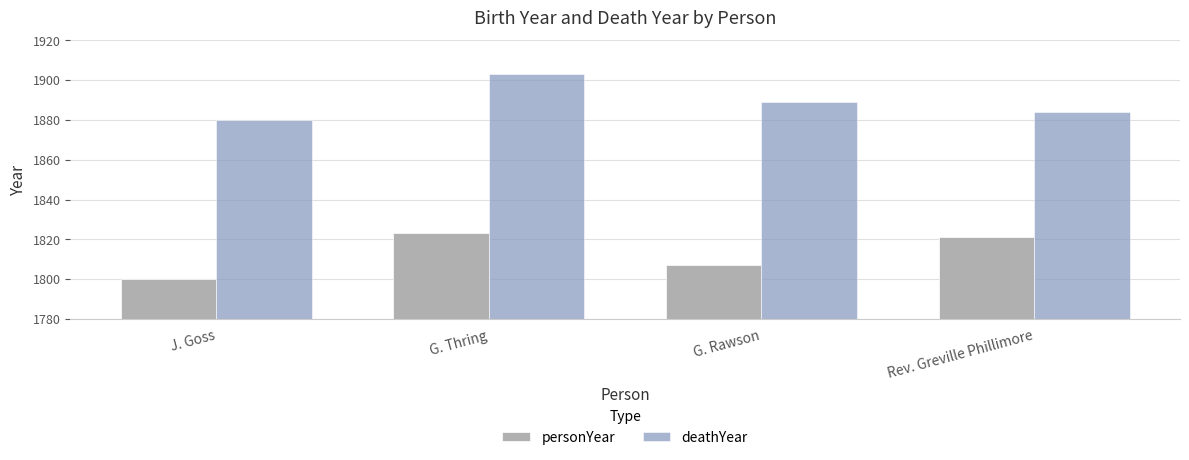

The deathYear series shows 1903 at G. Thring. True or false?

True